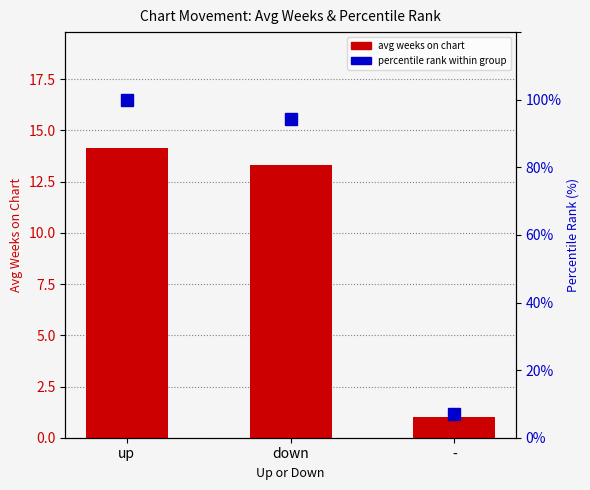

What is the approximate value of avg weeks on chart at down?

13.3